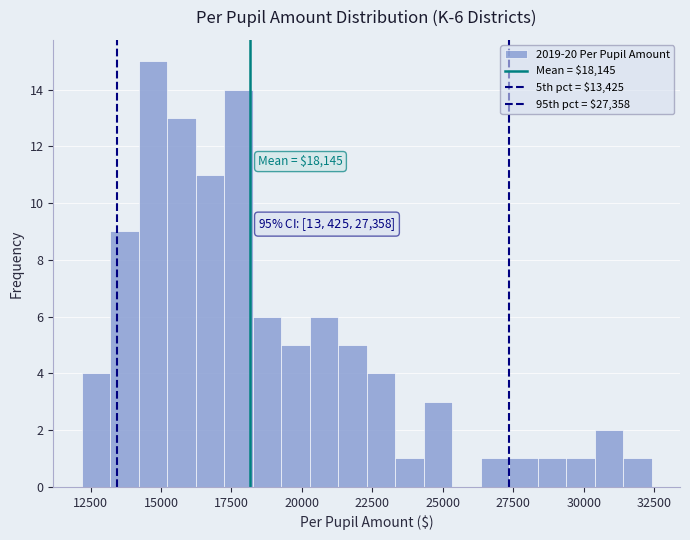

Read against the x-axis, roughly where is the centre of the tallest bar?

14500